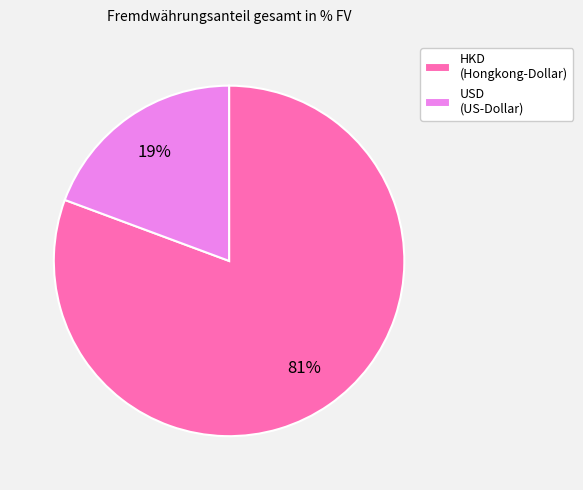

Is it true that USD is 26% of the pie?

False